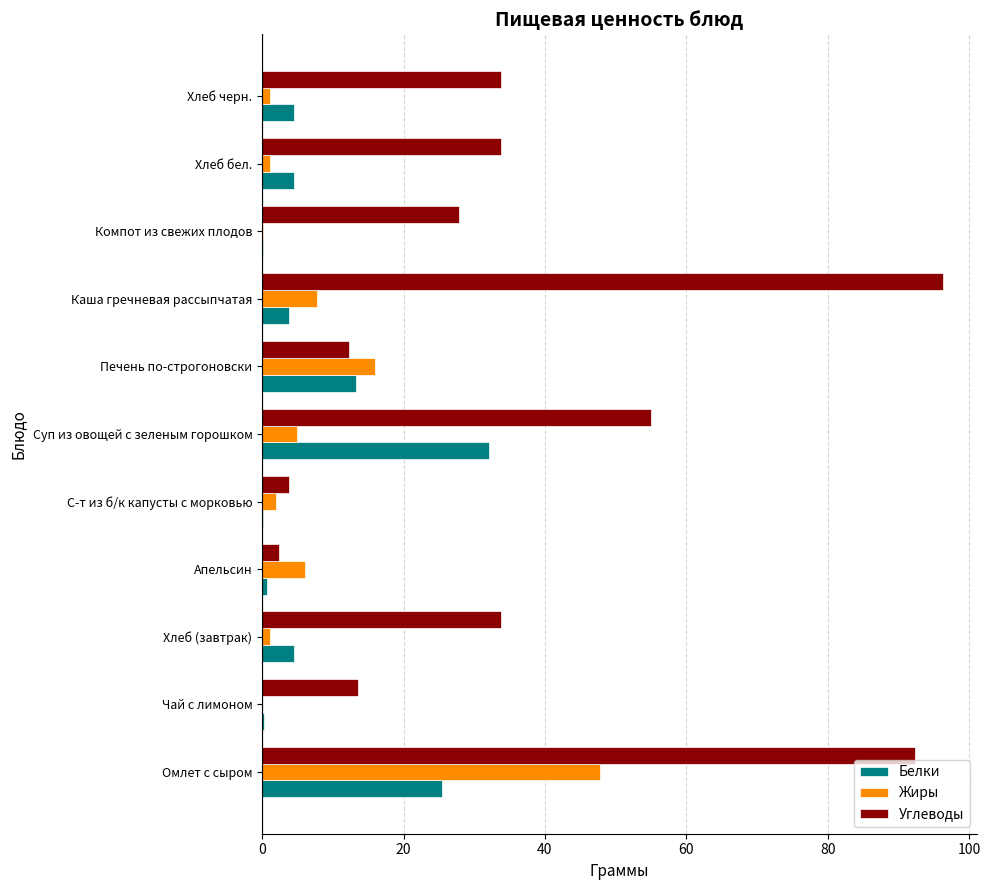

Which category has the highest value in the Белки series?

Суп из овощей с зеленым горошком